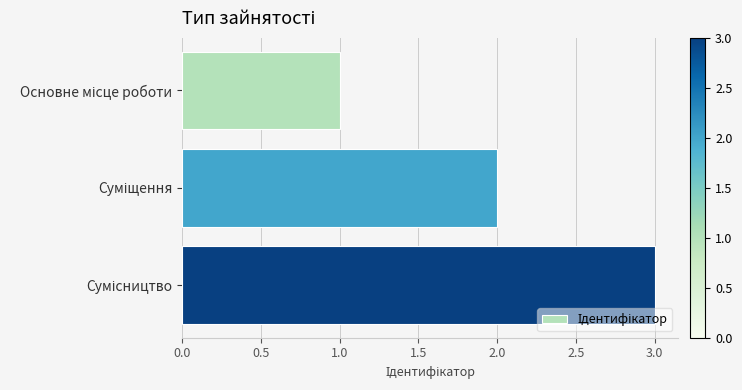

How many bars are there in total?

3